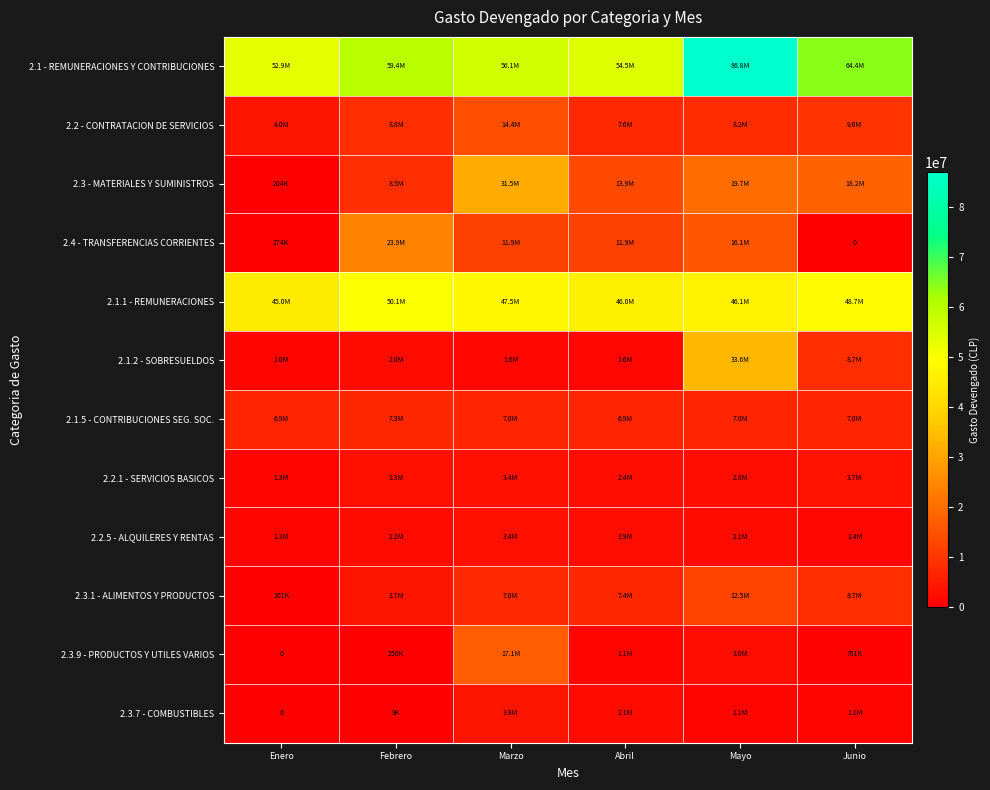

What is the sum of all 2.2.5 - ALQUILERES Y RENTAS values?

13326516.0